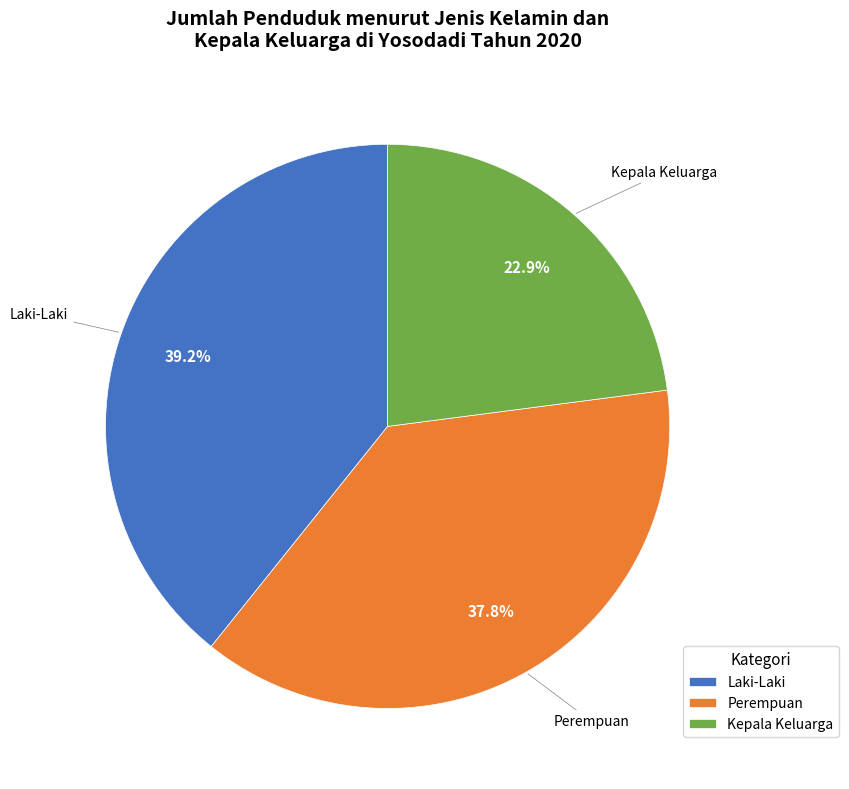

How many segments does this pie chart have?

3